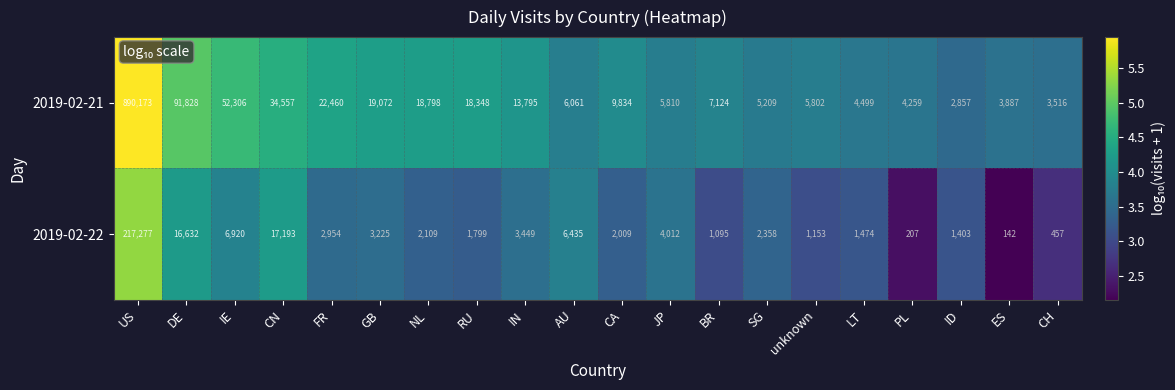

Which series has the widest spread of values?

2019-02-21